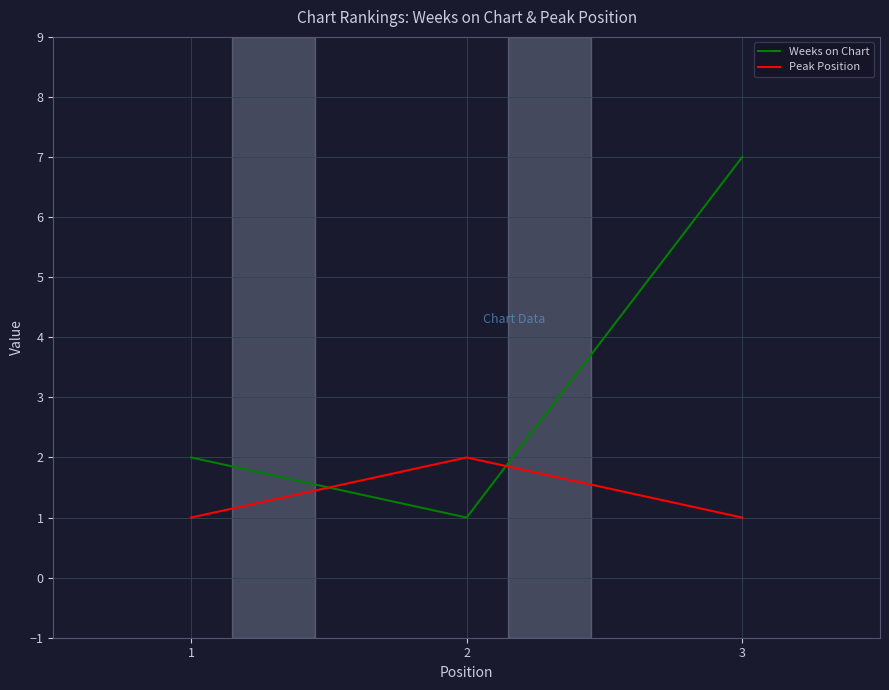

What is the total value across all series at 3?

8